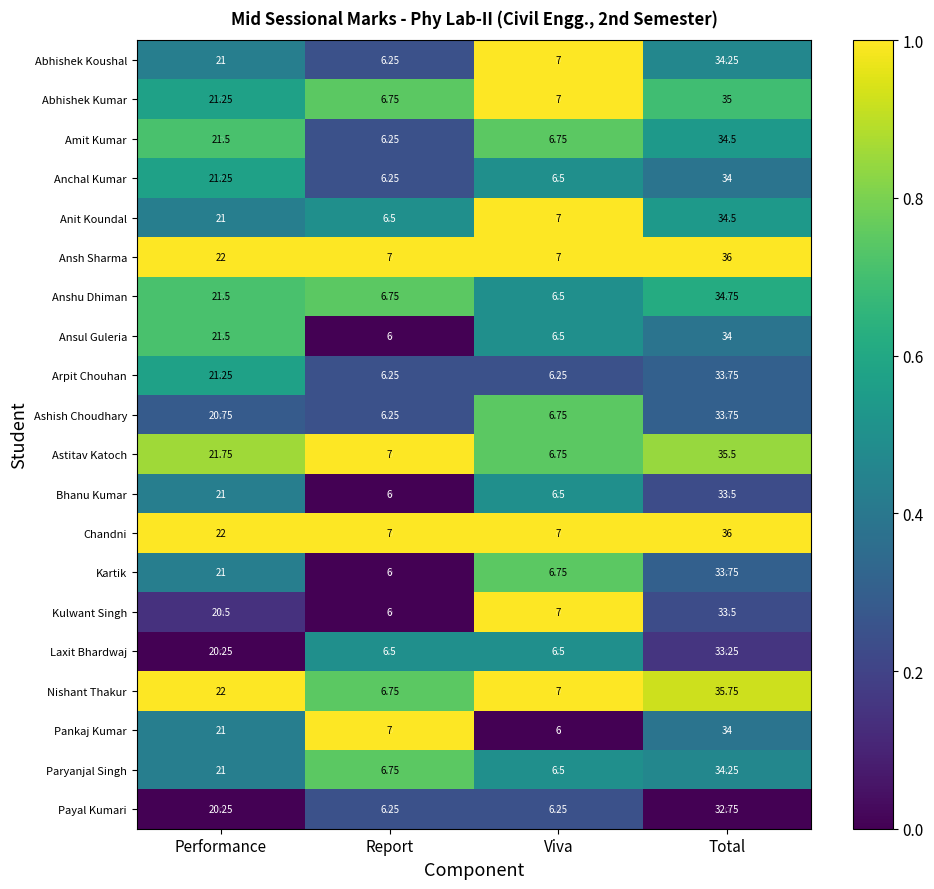

At which category is the sum across all series the highest?

Total